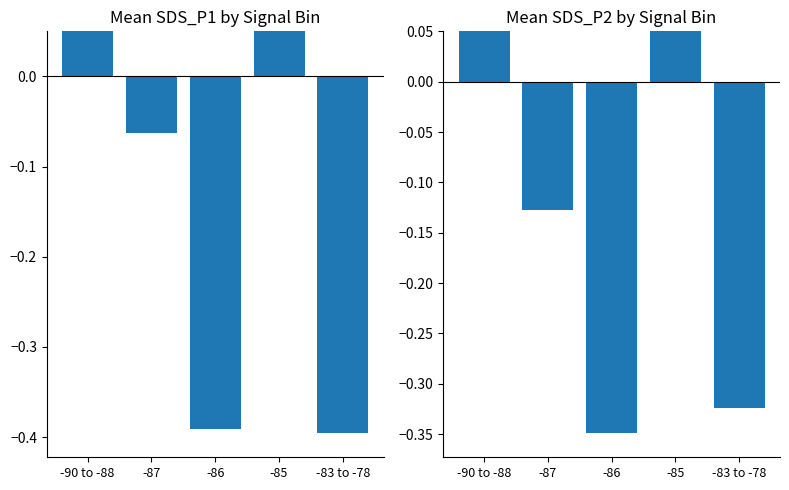

List the series in order of their overall mean, lowest first.

SDS_P1, SDS_P2